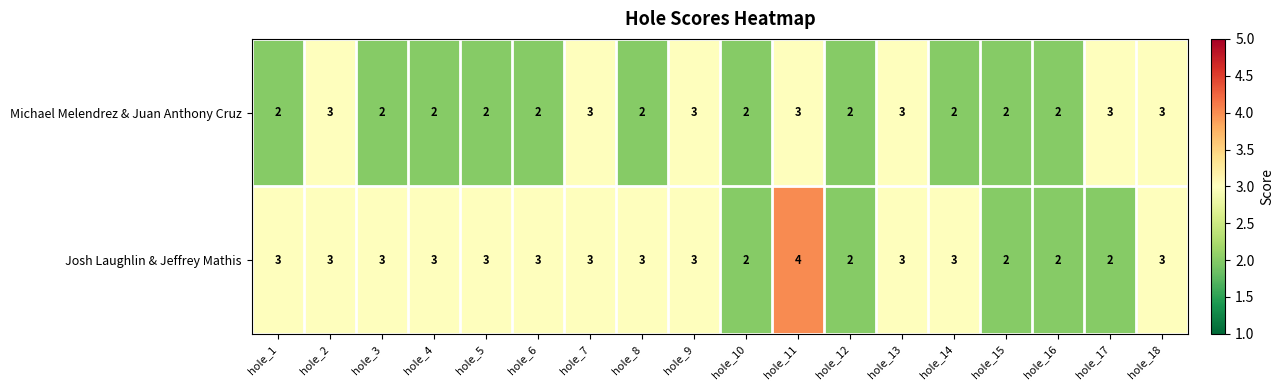

The Michael Melendrez & Juan Anthony Cruz series shows 3 at hole_18. True or false?

True